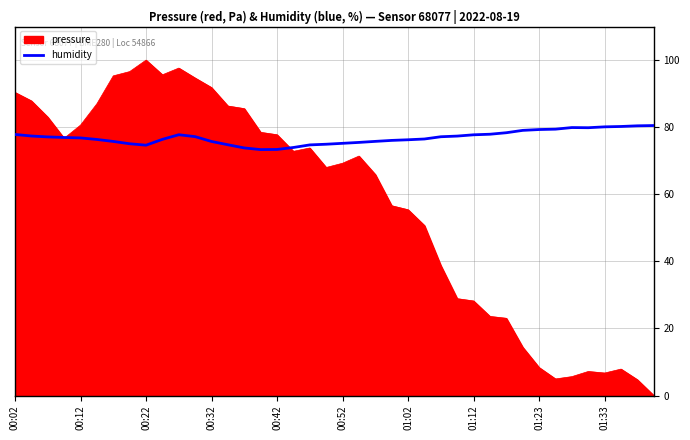

What is the maximum value for pressure?

100.0